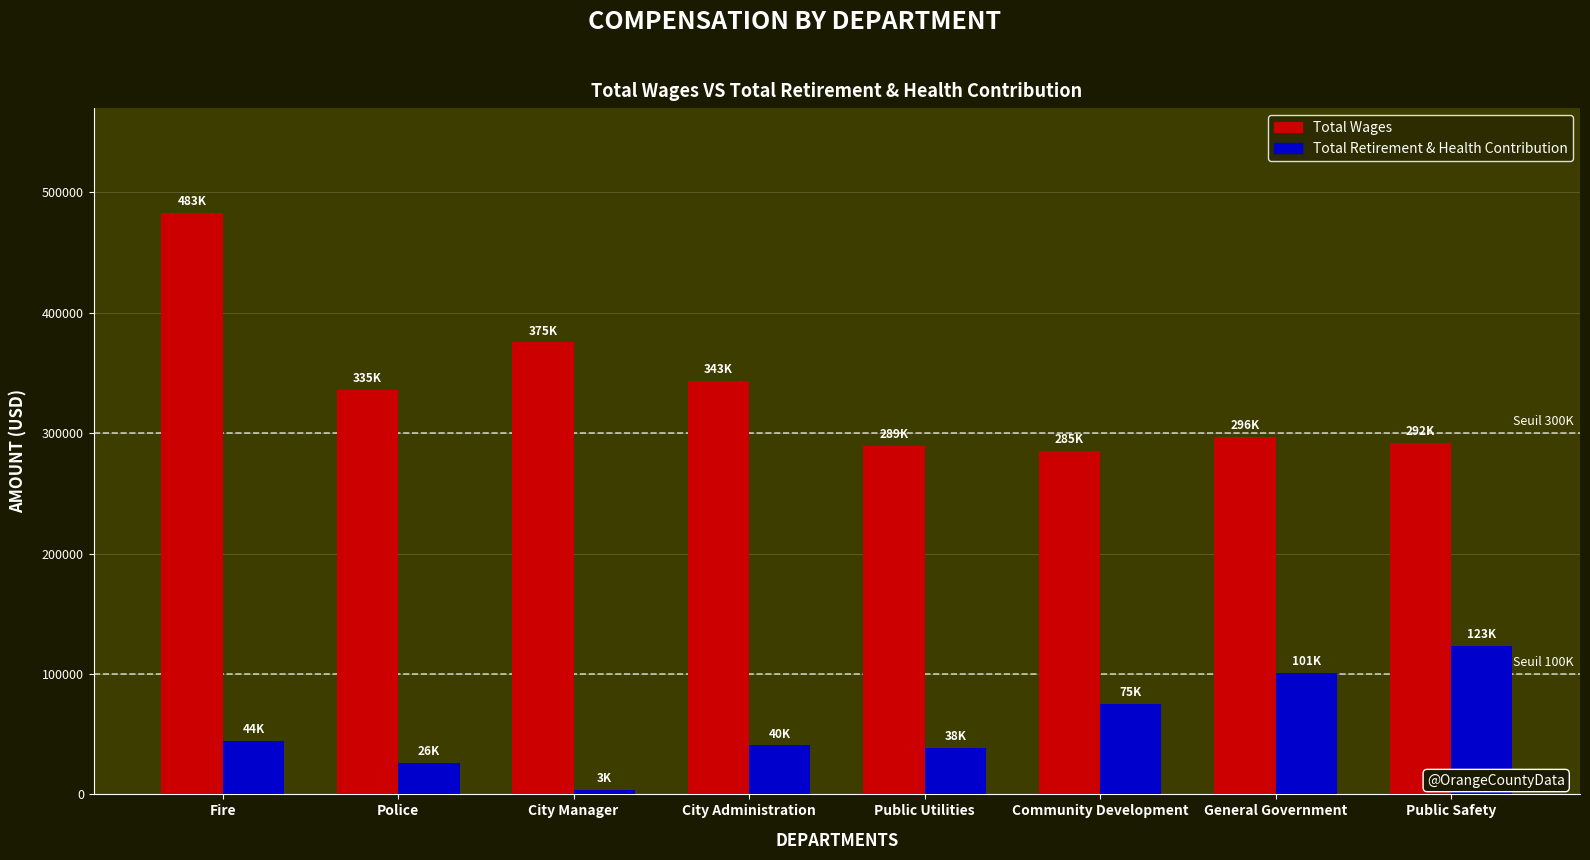

What is the maximum value for Total Retirement & Health Contribution?

123432